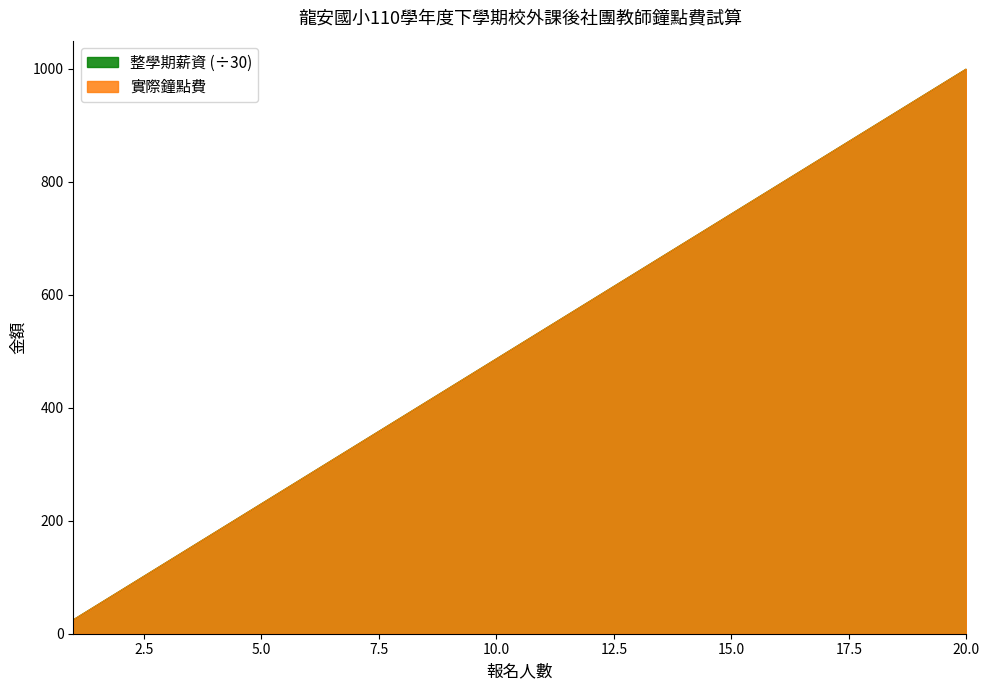

Between 10 and 4, which is larger?

10